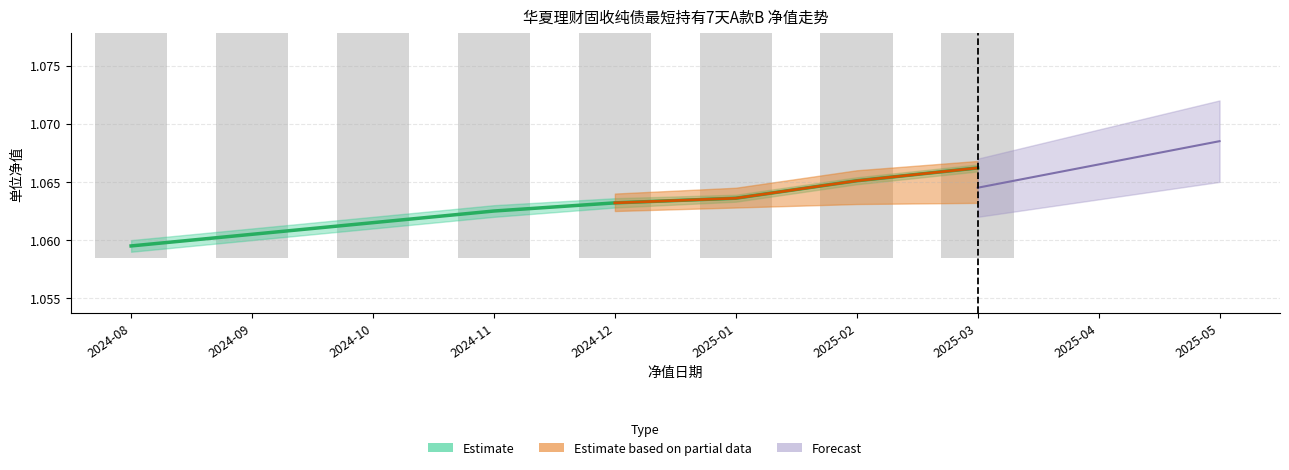

How many groups of bars are there?

8